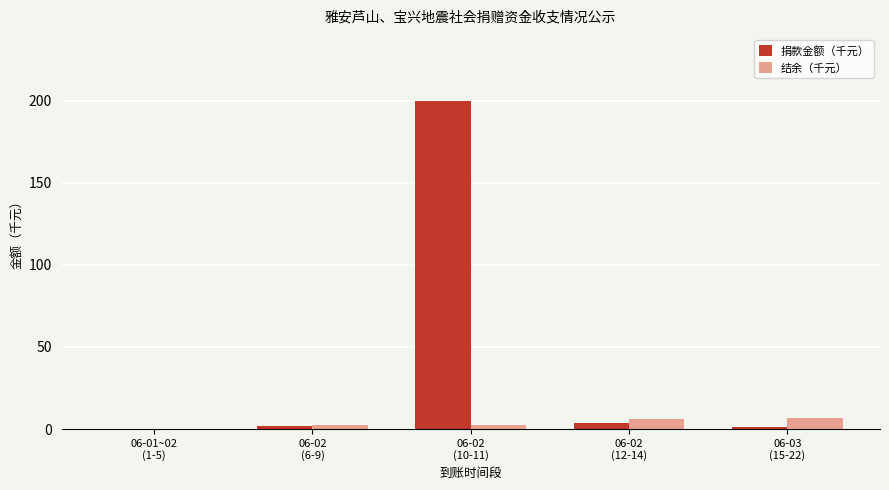

Which series has the largest total across all categories?

捐款金额（千元）